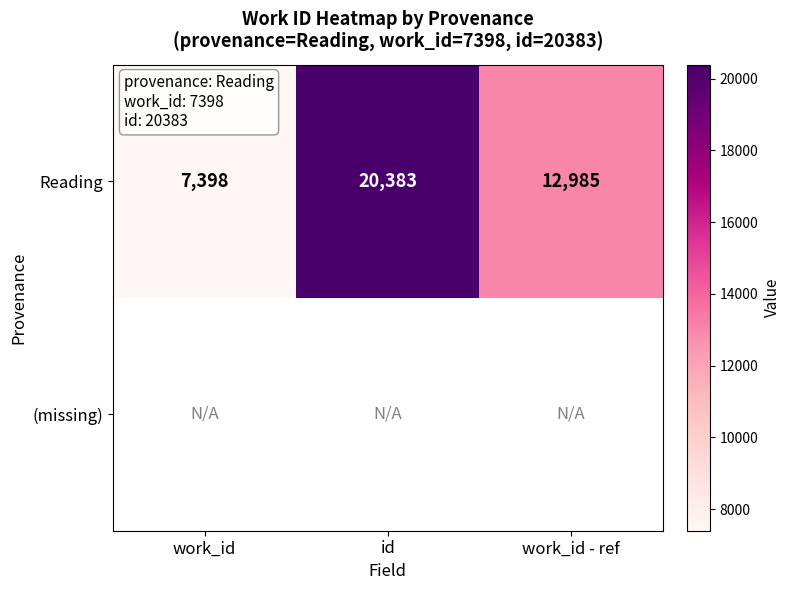

What is the minimum value for Reading?

7398